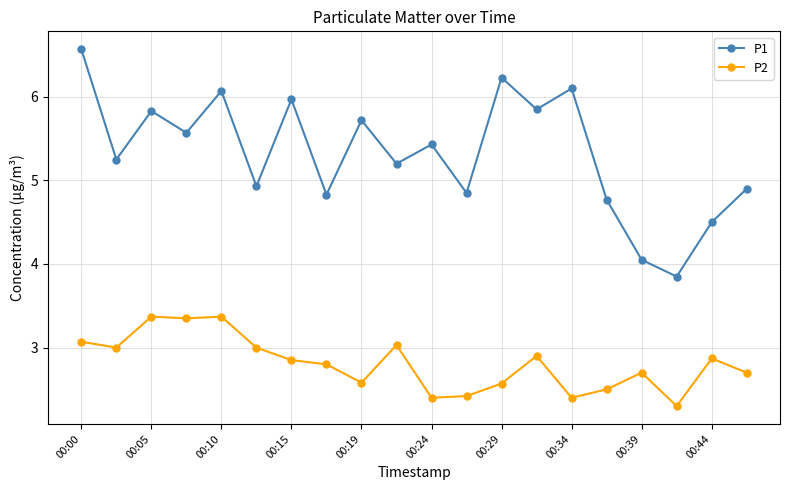

List the series in order of their peak value, highest first.

P1, P2